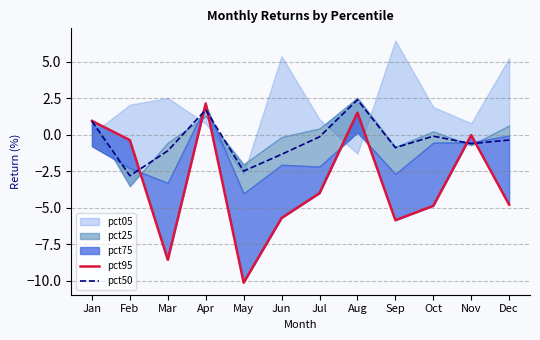

What value does the pct95 series have at Jan?

1.0